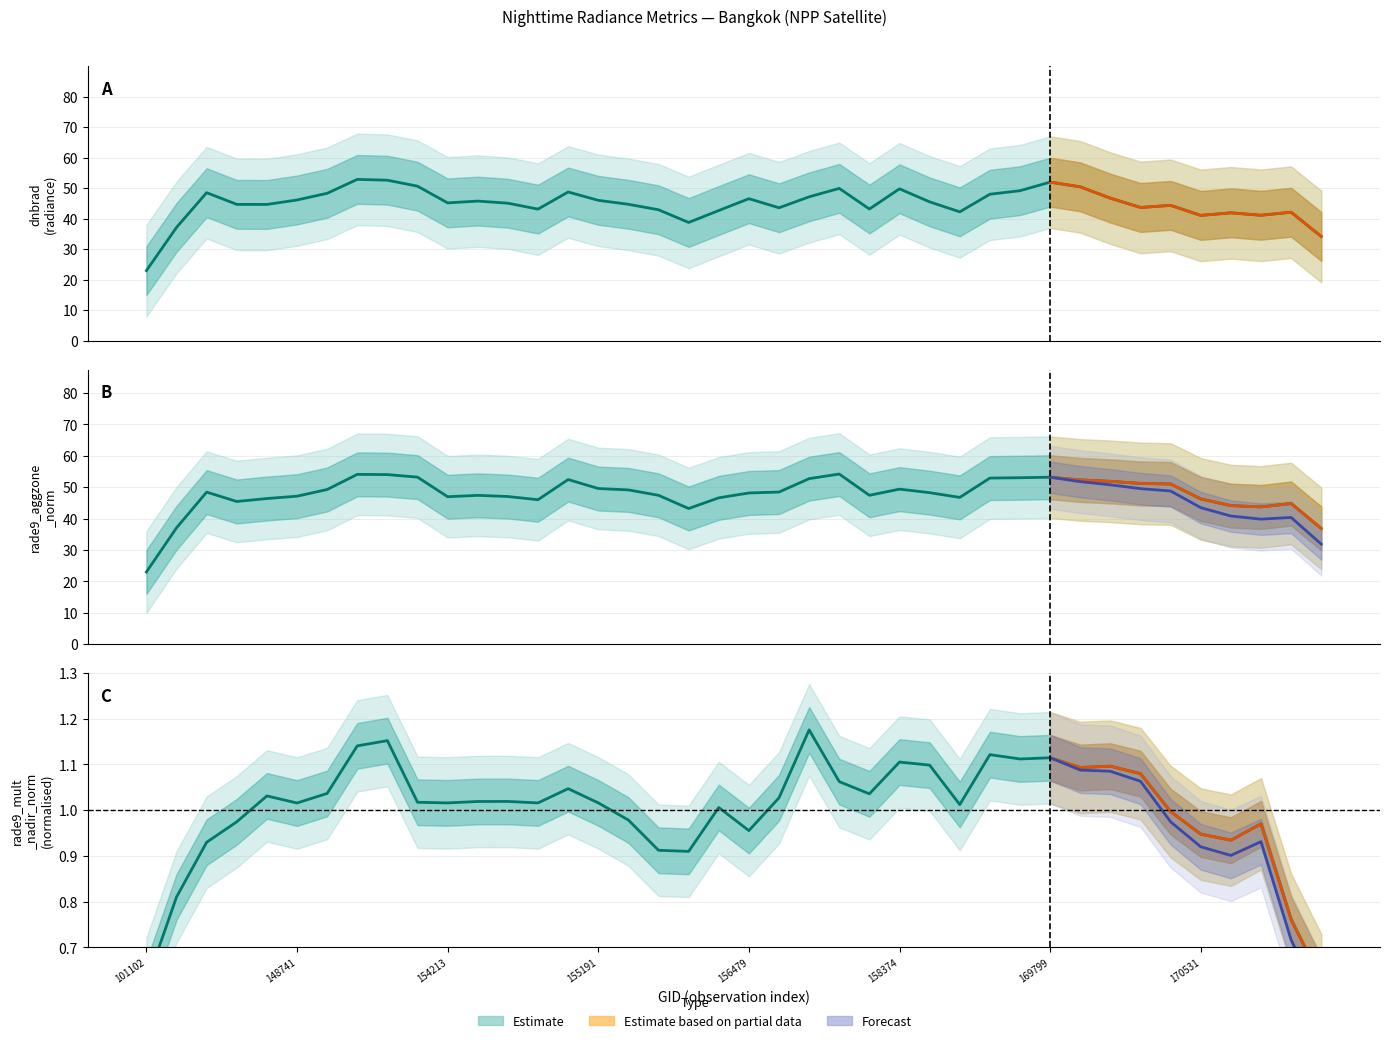

Which has a higher value, 156659 or 153652?

156659